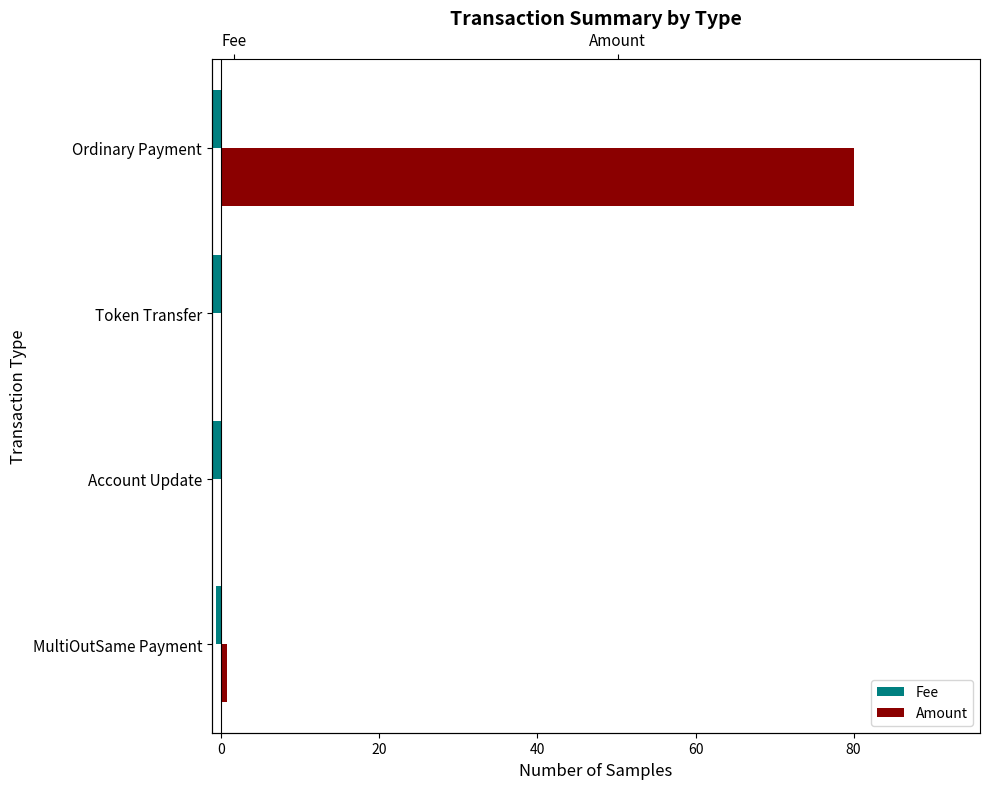

What is the average value of the Fee series?

-0.9